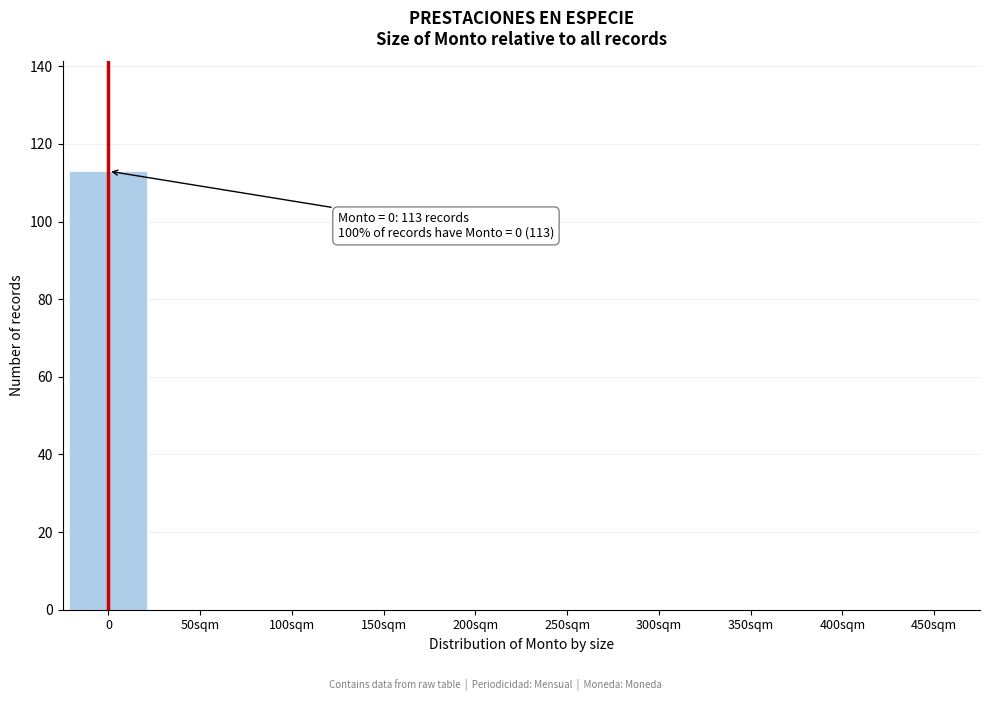

Reading left to right, transcribe all the data shown in this chart.

0=113	50sqm=0	100sqm=0	150sqm=0	200sqm=0	250sqm=0	300sqm=0	350sqm=0	400sqm=0	450sqm=0